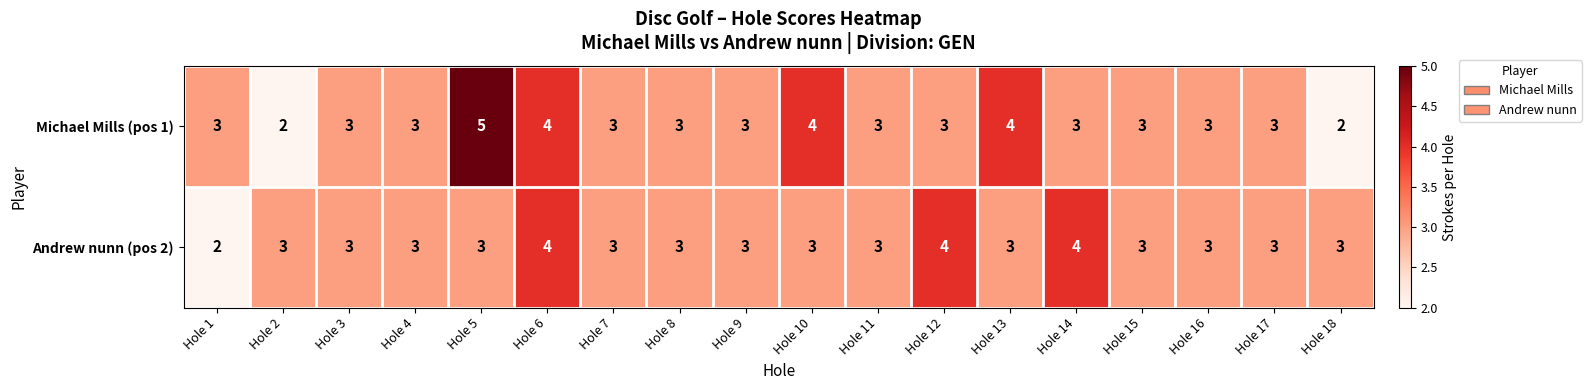

What value does the Andrew nunn (pos 2) series have at Hole 4?

3